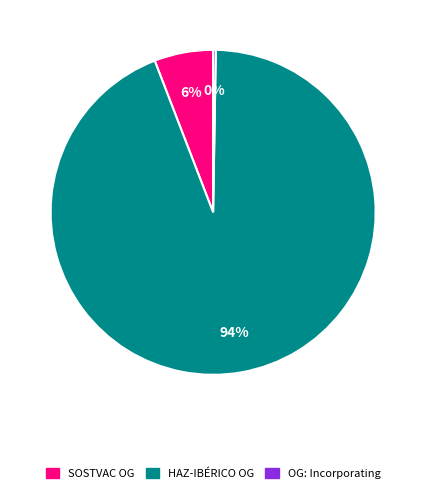

To the nearest percent, what is the average slice percentage?

33%